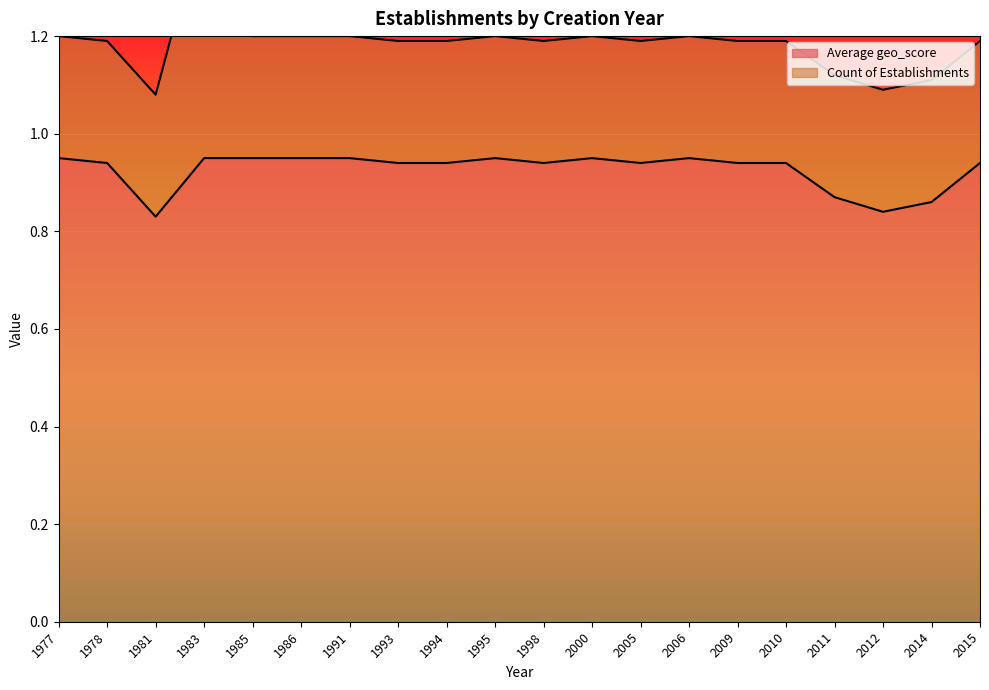

What is the minimum value shown in the chart?

0.8